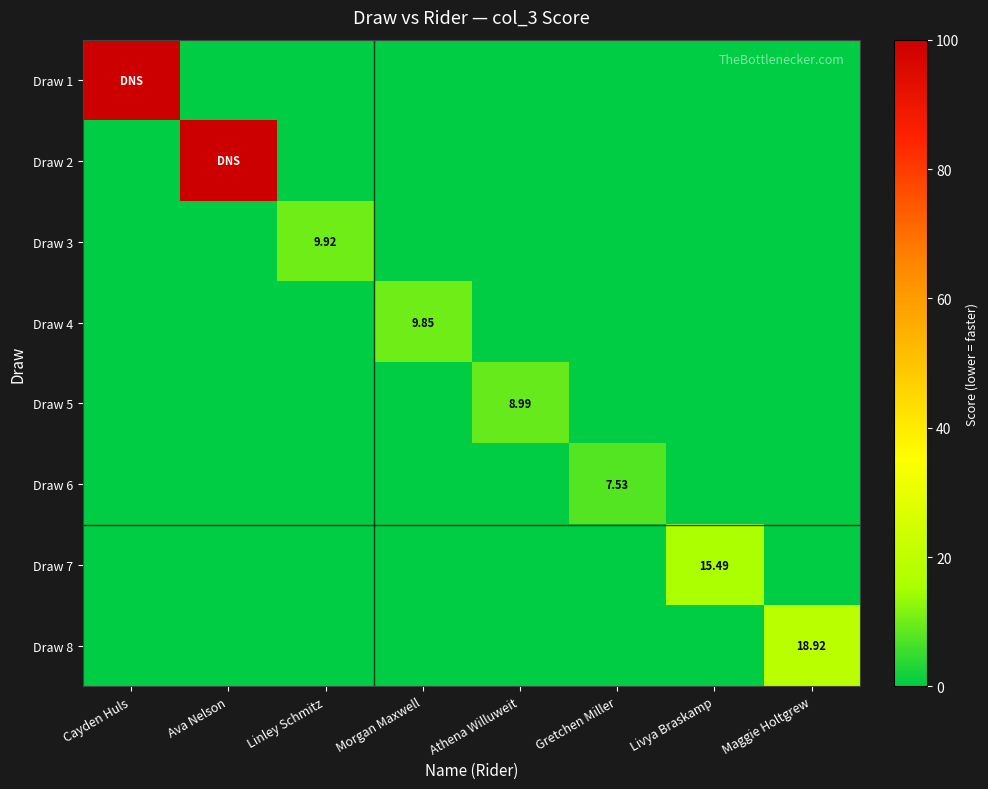

True or false: Draw 1 has a value of 0.0 at Maggie Holtgrew.

True